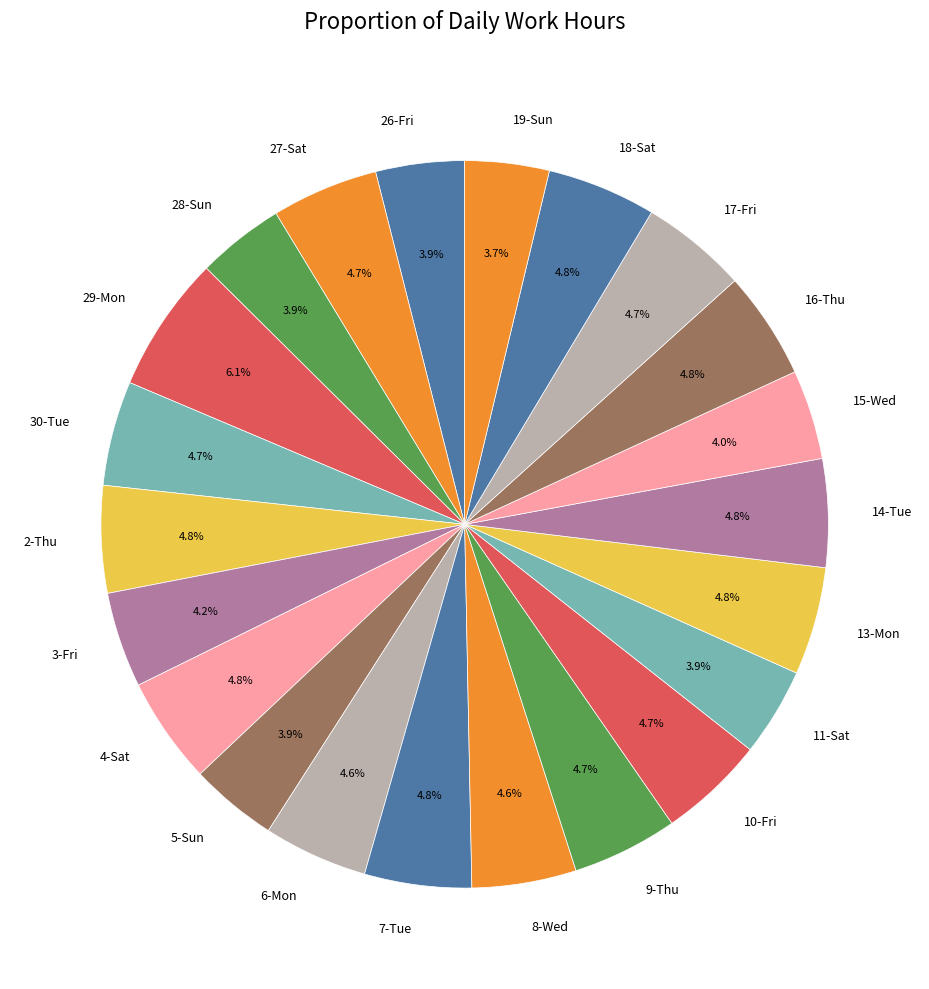

Does 19-Sun represent more than half of the total?

No